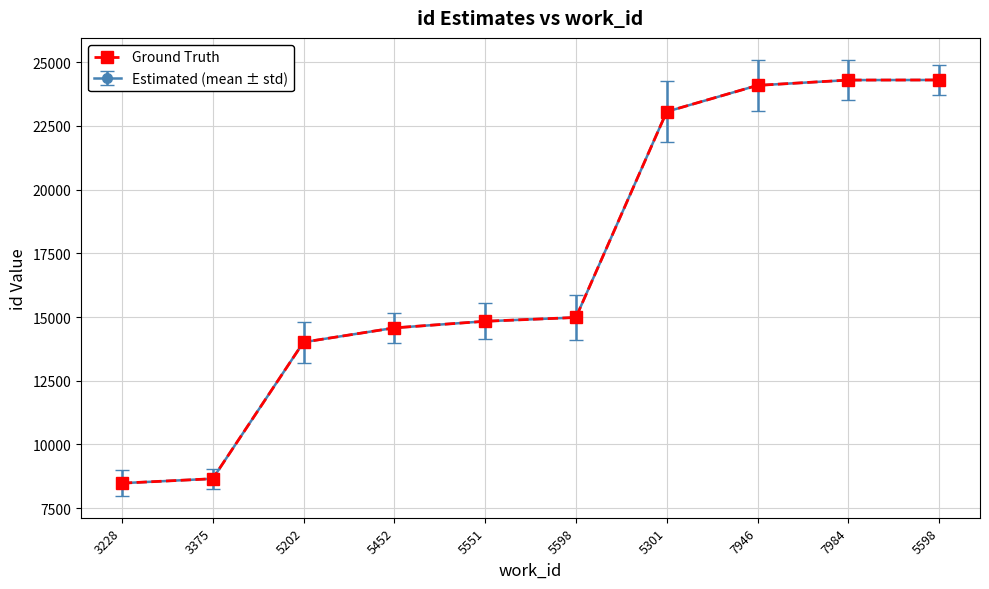

What is the smallest value displayed?

8477